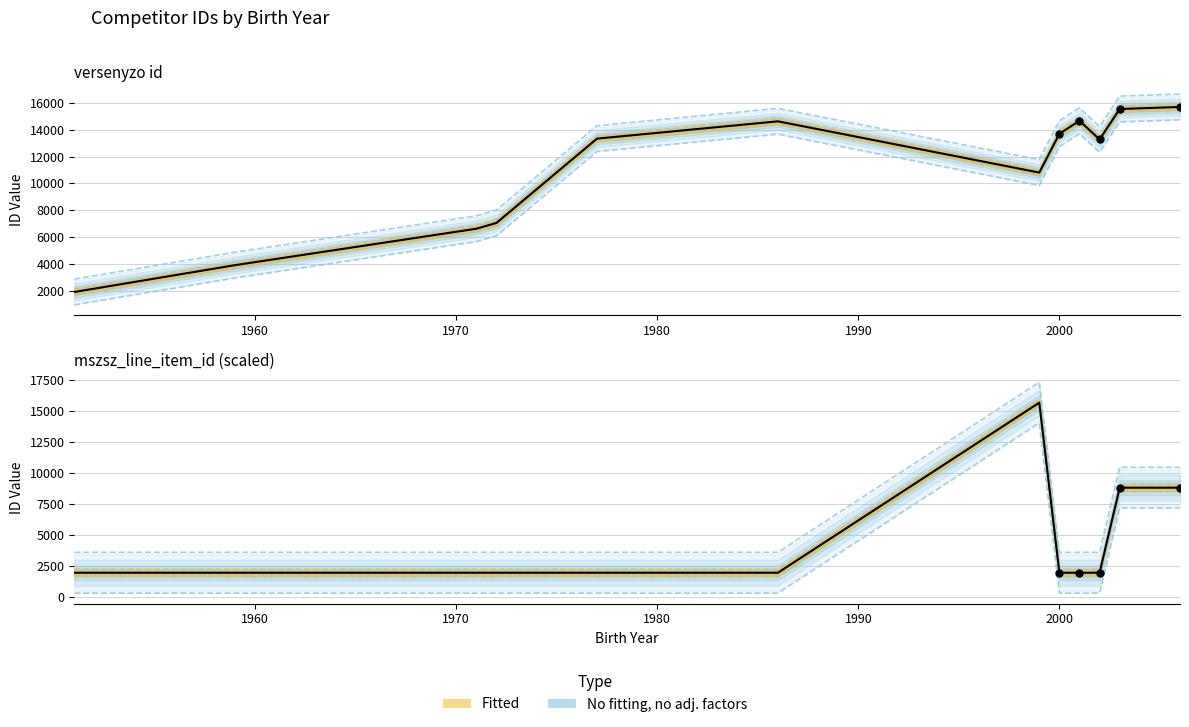

Is the value of mszsz_line_item_id at 8 greater than the value of id at 8?

No